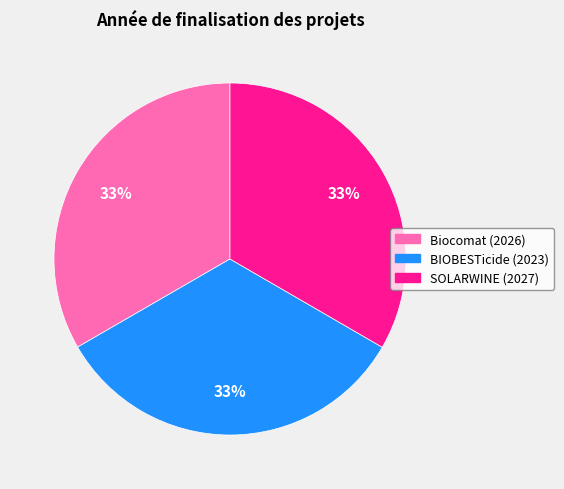

Is there a majority slice in this chart?

No